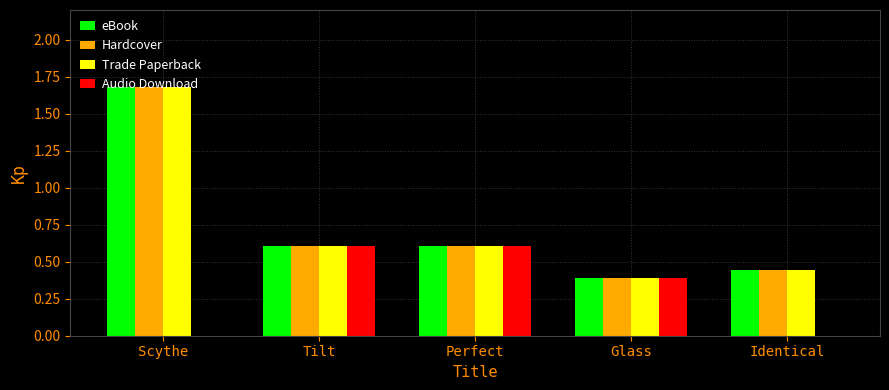

What is the maximum value for Audio Download?

0.6